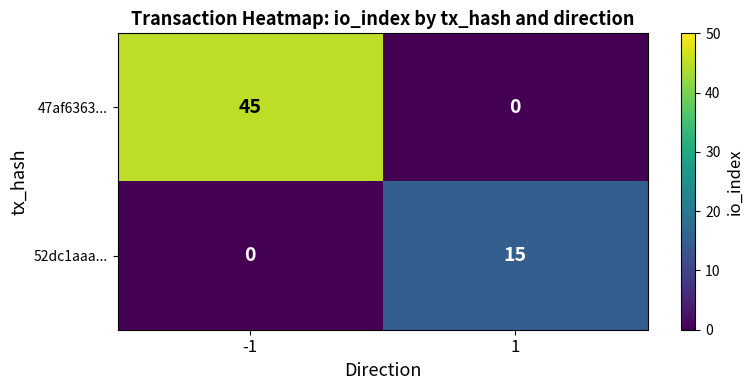

What is the difference between the maximum and minimum values in the 52dc1aaa... series?

15